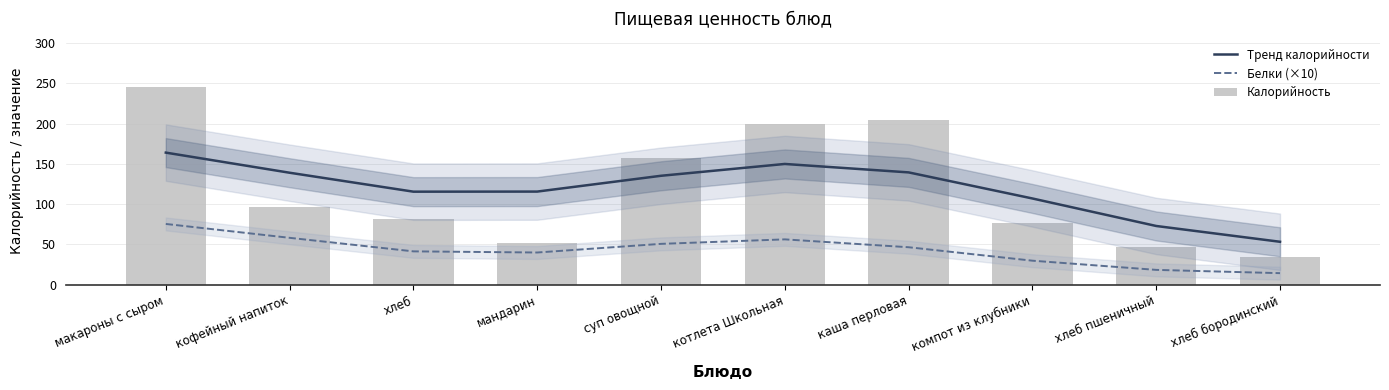

Which series changed the most between котлета Школьная and хлеб пшеничный?

Калорийность